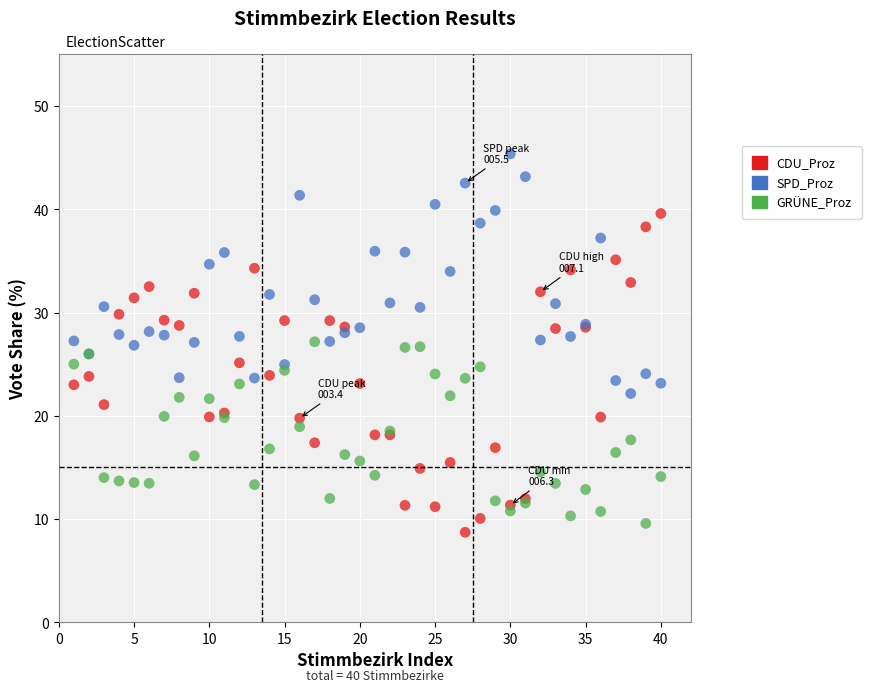

Which series reaches the maximum Y coordinate?

SPD_Proz